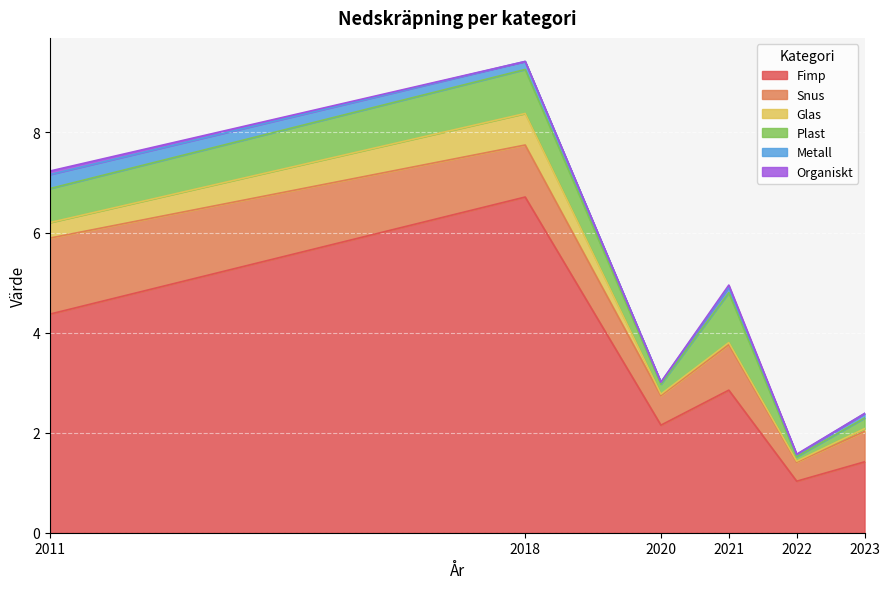

True or false: Plast has a value of 0.0 at 2022.

False